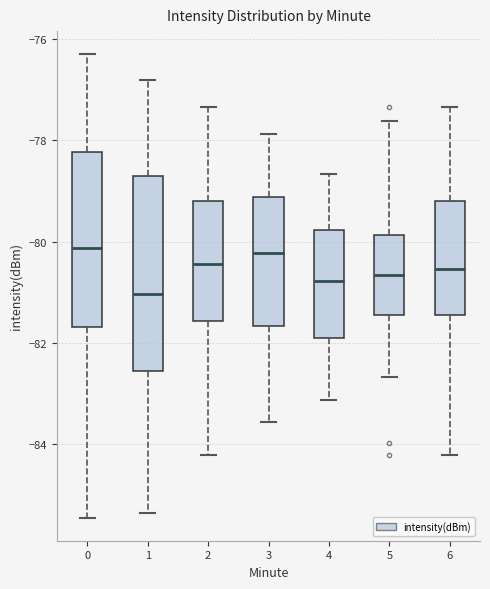

Reading left to right, transcribe this box plot: for each box, give where its median line is, the range the box spans, and where its two whiskers end, as read against the y-axis. The values are not printed on the chart, so give them approximately, as read against the axis.

0: median -80.2, box -81.6 to -78.2, whiskers -85.4 to -76.4
1: median -81.0, box -82.6 to -78.6, whiskers -85.4 to -76.8
2: median -80.4, box -81.6 to -79.2, whiskers -84.2 to -77.4
3: median -80.2, box -81.6 to -79.2, whiskers -83.6 to -77.8
4: median -80.8, box -81.8 to -79.8, whiskers -83.2 to -78.6
5: median -80.6, box -81.4 to -79.8, whiskers -82.6 to -77.6
6: median -80.6, box -81.4 to -79.2, whiskers -84.2 to -77.4